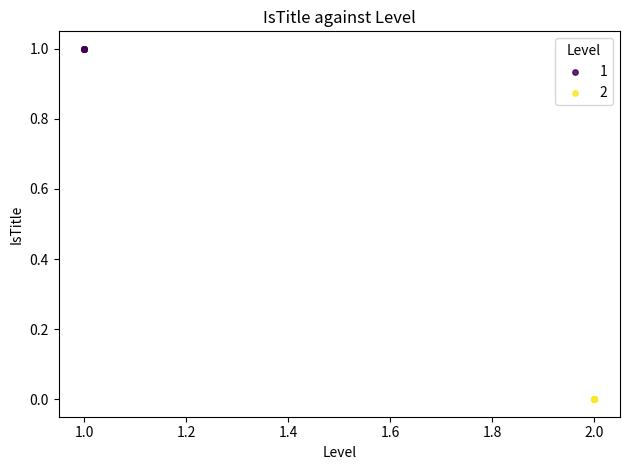

What are all the series names shown in the legend?

1, 2